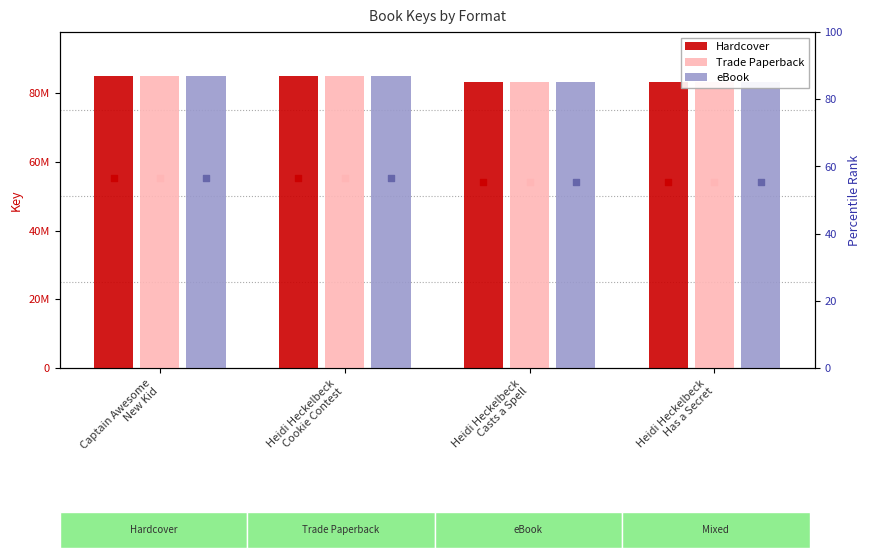

At how many categories does at least one series exceed 83837930?

2